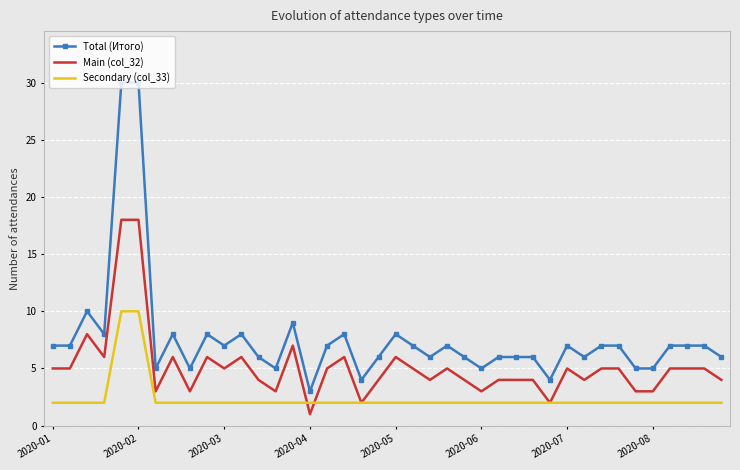

True or false: Total (Итого) has more than 2 points higher than both neighbors.

True